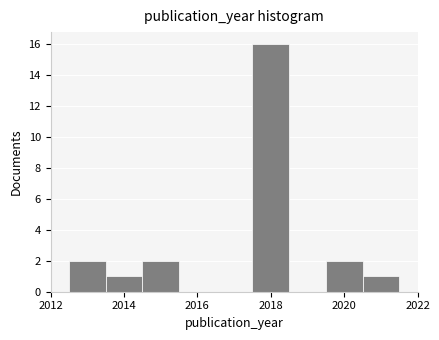

Reading left to right, transcribe this chart: for each bar, give the range it covers on the x-axis and its height. Neither the bar edges nor the heights are printed on the chart, so give them approximately, as read against the axes.

2012.5 to 2013.5: 2
2013.5 to 2014.5: 1
2014.5 to 2015.5: 2
2015.5 to 2016.5: 0
2016.5 to 2017.5: 0
2017.5 to 2018.5: 16
2018.5 to 2019.5: 0
2019.5 to 2020.5: 2
2020.5 to 2021.5: 1